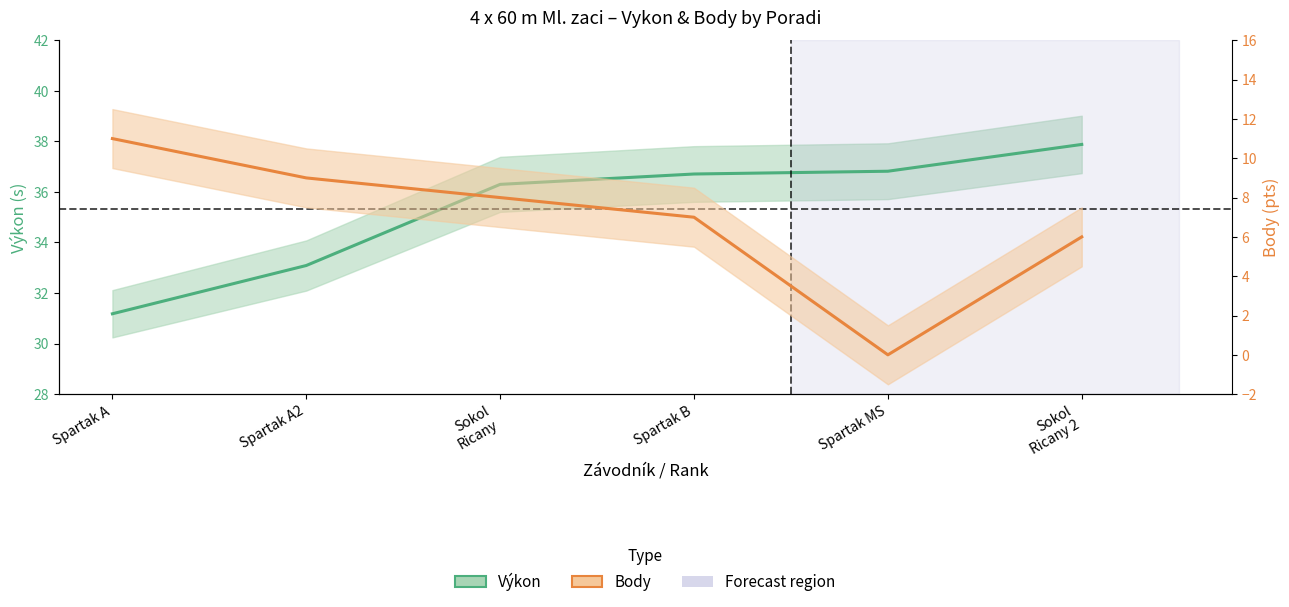

True or false: Body has a value of 2.7 at Spartak B.

False